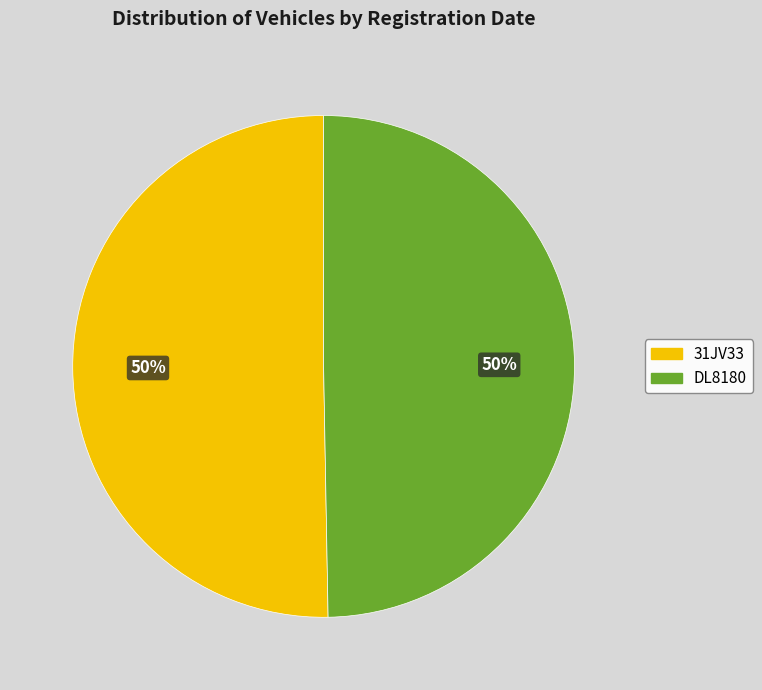

Count the number of slices in the pie.

2